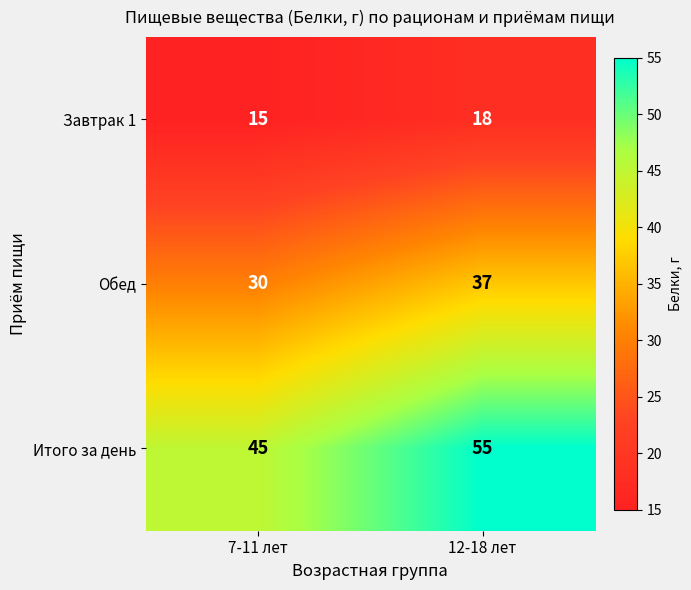

What is the minimum value shown in the chart?

15